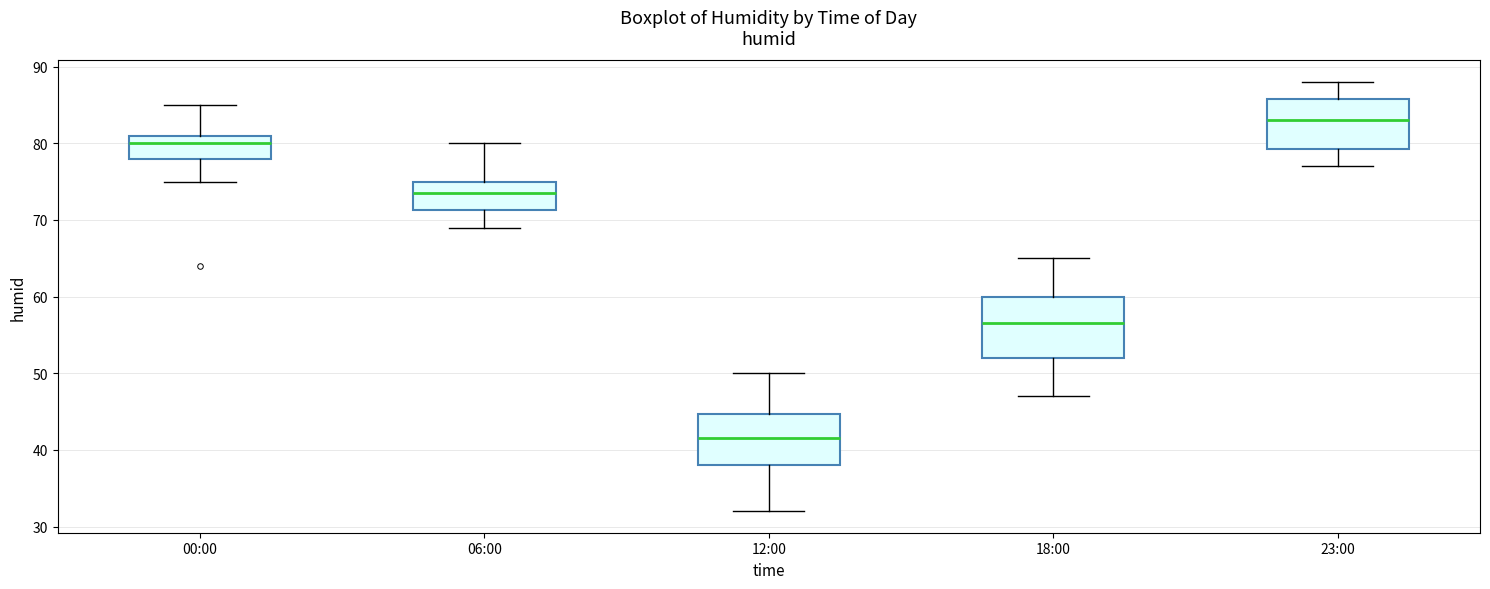

Comparing the boxes themselves (not the whiskers), which one is the tallest?

18:00